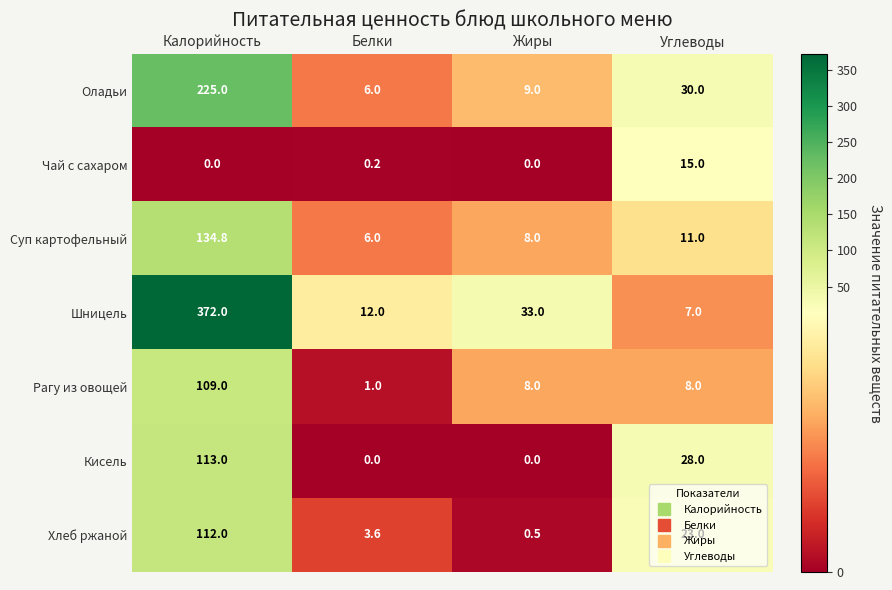

At which label does Рагу из овощей first exceed 8?

Калорийность